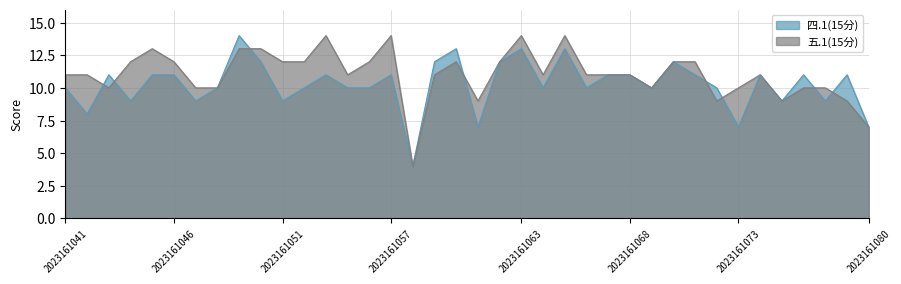

Count the number of categories in the chart.

38